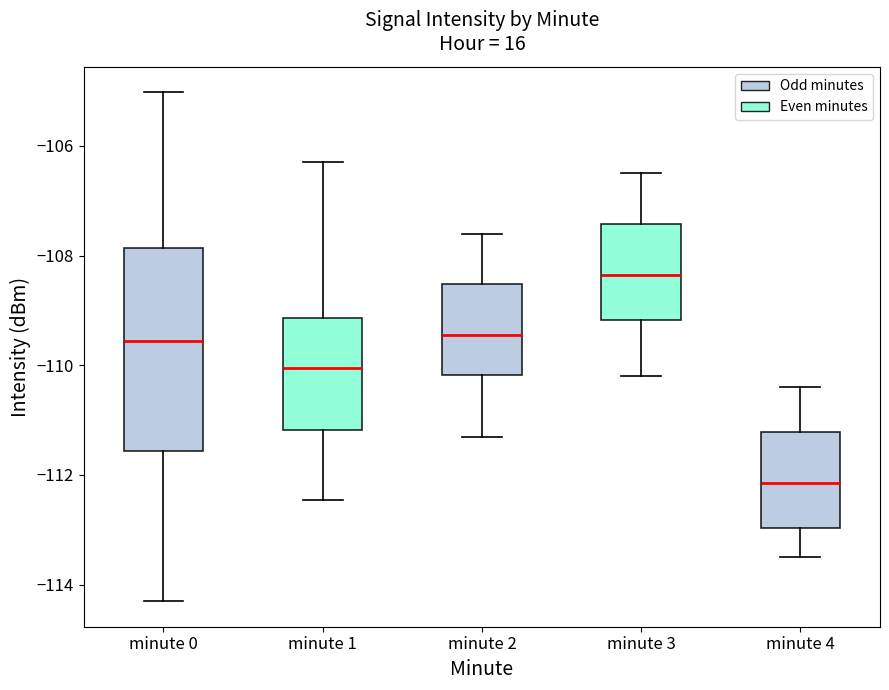

Where is the lower edge of the box for minute 4 on the y-axis? The values are not printed on the chart, so give them approximately, as read against the axis.

-113.0